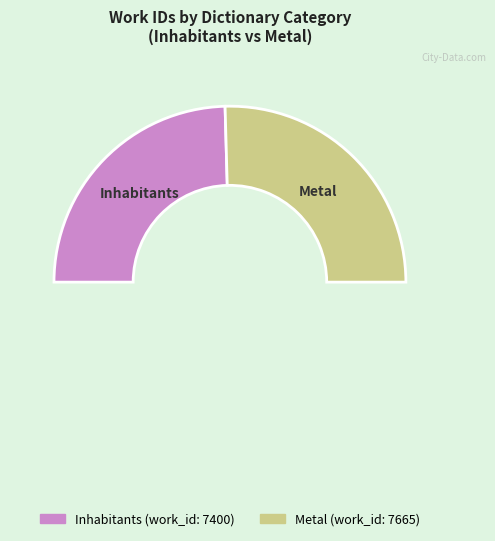

What percentage is the Inhabitants slice, to the nearest percent?

49%